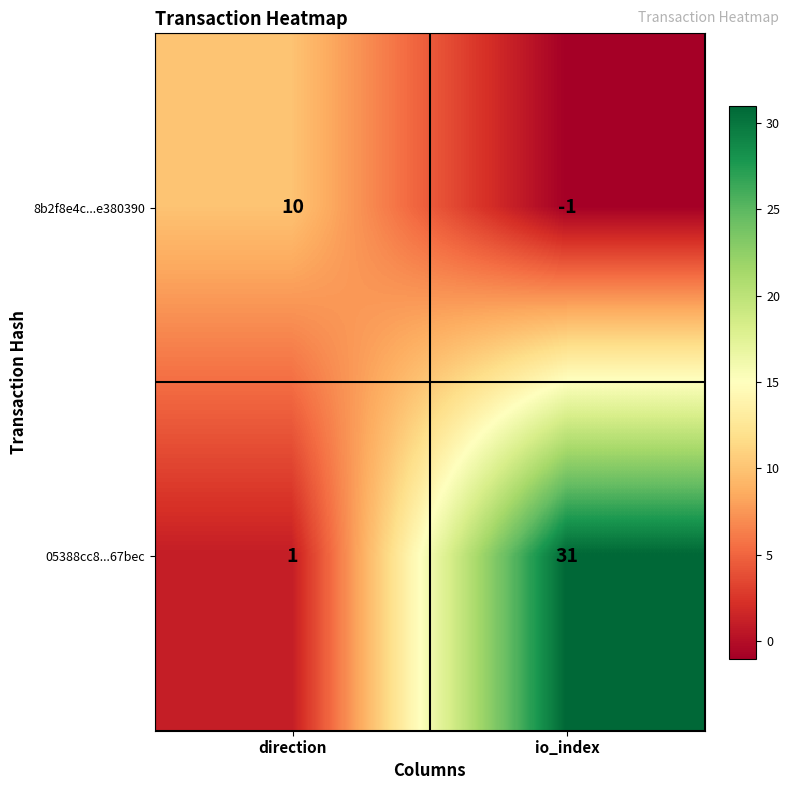

Which series has the largest total across all categories?

05388cc8...67bec